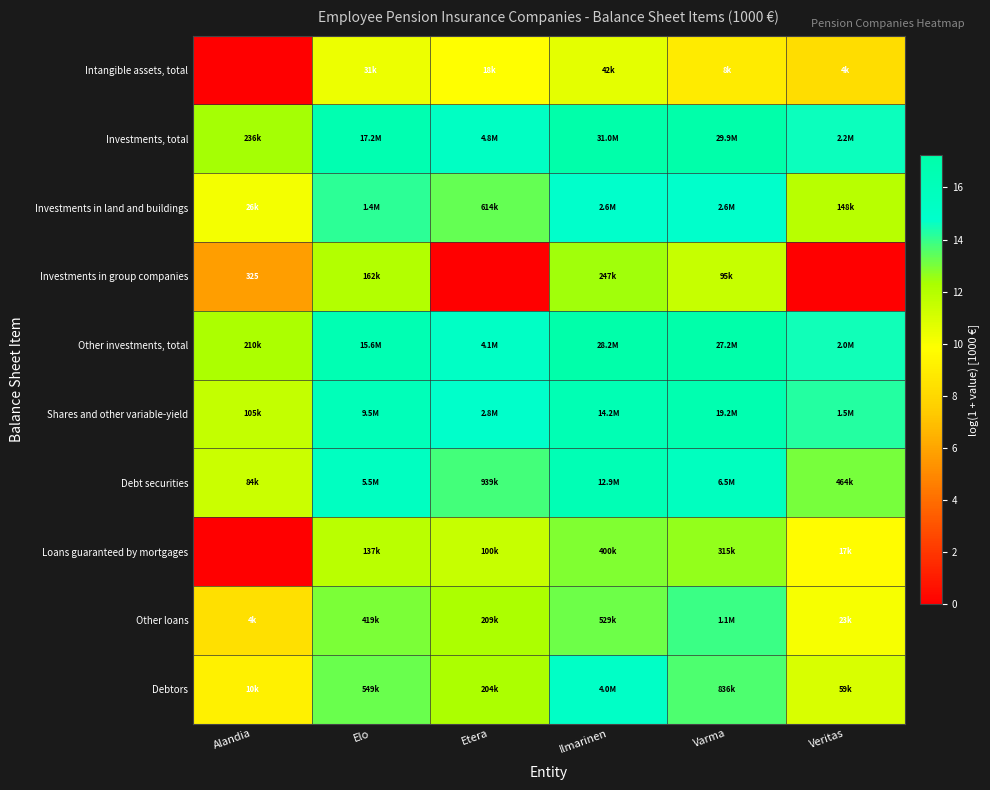

At how many categories does at least one series exceed 14?

5